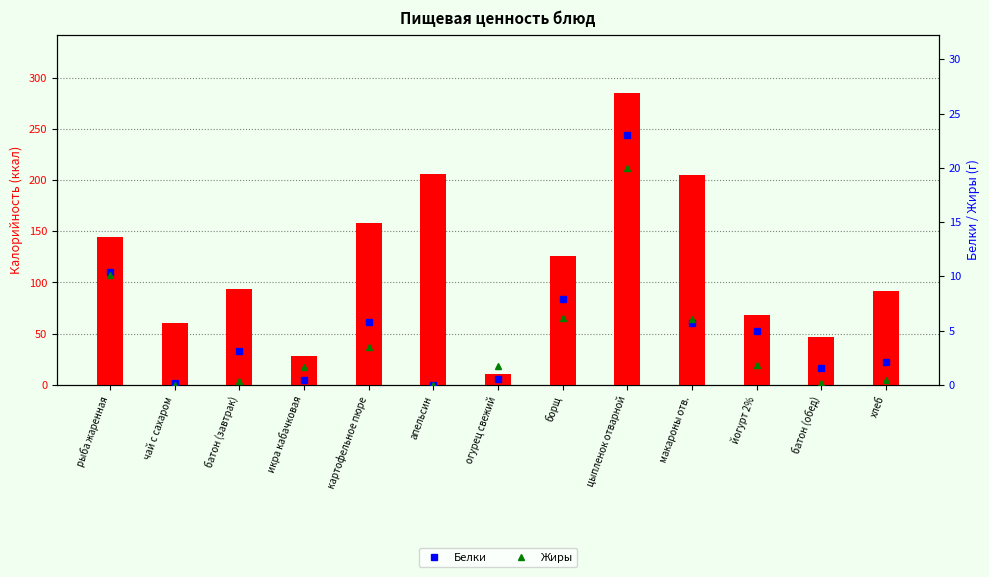

Reading left to right, transcribe all the data shown in this chart.

Калорийность: 144.6	60.0	93.5	28.2	158.2	206.0	11.0	125.5	285.0	205.0	68.4	46.8	92.0
Белки: 10.4	0.1	3.2	0.4	5.8	0.0	0.6	7.9	23.1	5.7	4.9	1.6	2.1
Жиры: 10.1	0.0	0.4	1.6	3.5	0.0	1.8	6.2	20.0	6.1	1.8	0.2	0.4